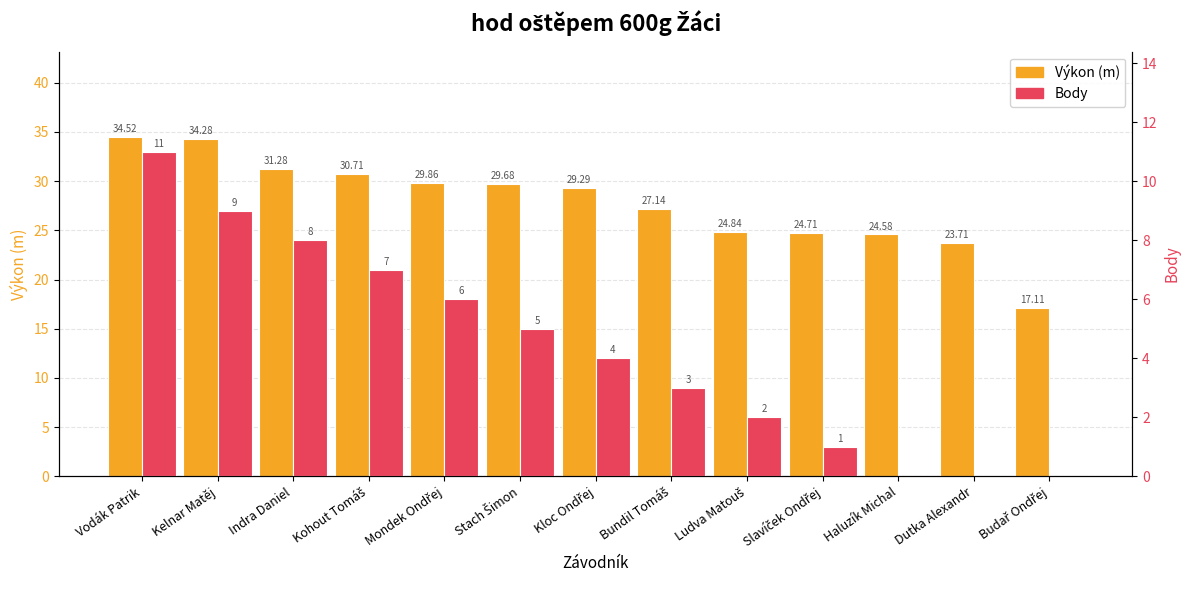

Which has a higher value, Mondek Ondřej or Bundil Tomáš?

Mondek Ondřej